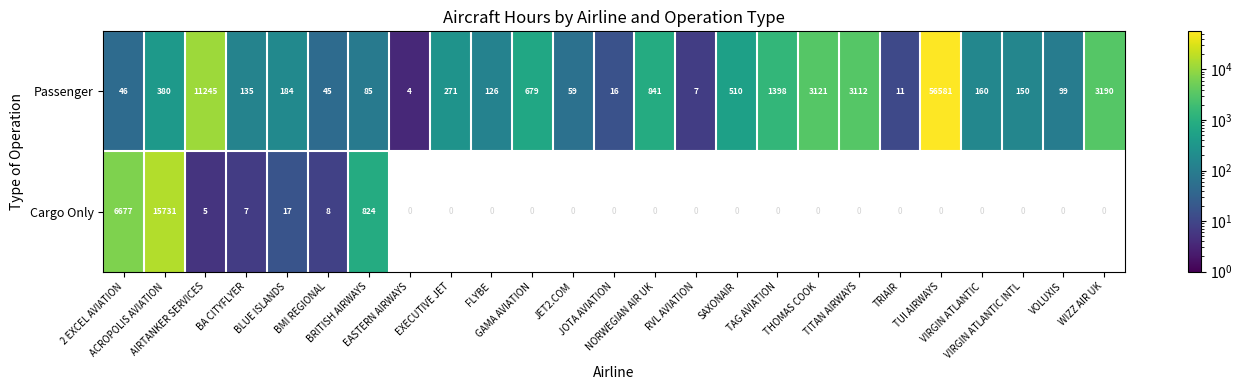

At which category does the chart reach its peak across all series?

TUI AIRWAYS